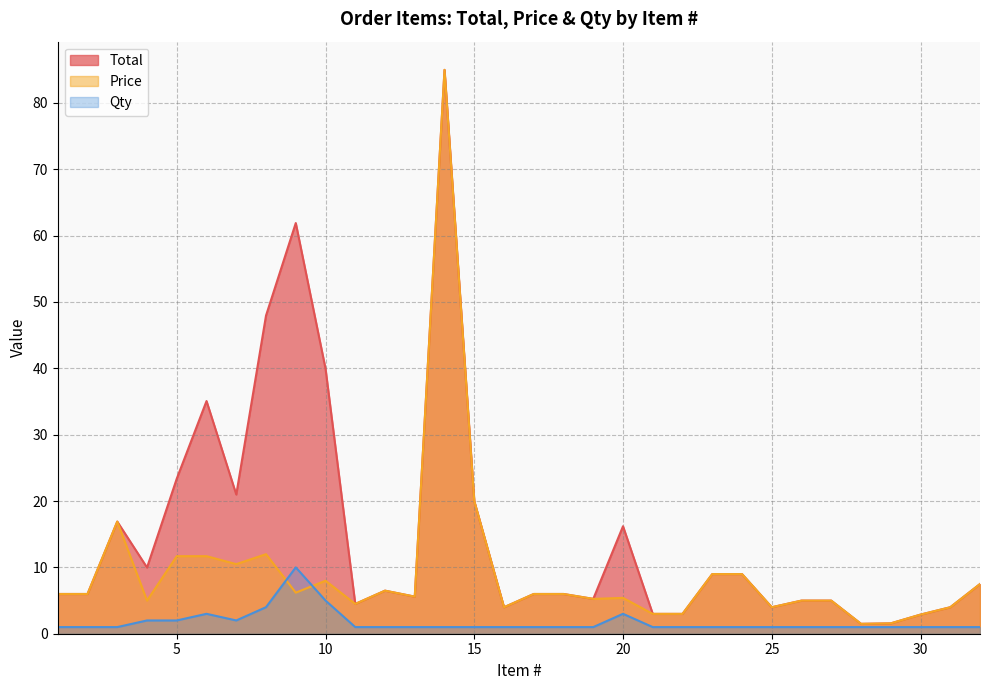

Reading right to left, transcribe all the data shown in this chart.

Total: 32=7.5	31=4.0	30=2.9	29=1.6	28=1.5	27=5.0	26=5.0	25=4.0	24=9.0	23=9.0	22=3.0	21=3.0	20=16.2	19=5.2	18=6.0	17=6.0	16=4.0	15=20.0	14=85.0	13=5.6	12=6.5	11=4.5	10=40.0	9=61.9	8=48.0	7=21.0	6=35.1	5=23.4	4=10.0	3=16.9	2=6.0	1=6.0
Price: 32=7.5	31=4.0	30=2.9	29=1.6	28=1.5	27=5.0	26=5.0	25=4.0	24=9.0	23=9.0	22=3.0	21=3.0	20=5.4	19=5.2	18=6.0	17=6.0	16=4.0	15=20.0	14=85.0	13=5.6	12=6.5	11=4.5	10=8.0	9=6.2	8=12.0	7=10.5	6=11.7	5=11.7	4=5.0	3=16.9	2=6.0	1=6.0
Qty: 32=1.0	31=1.0	30=1.0	29=1.0	28=1.0	27=1.0	26=1.0	25=1.0	24=1.0	23=1.0	22=1.0	21=1.0	20=3.0	19=1.0	18=1.0	17=1.0	16=1.0	15=1.0	14=1.0	13=1.0	12=1.0	11=1.0	10=5.0	9=10.0	8=4.0	7=2.0	6=3.0	5=2.0	4=2.0	3=1.0	2=1.0	1=1.0